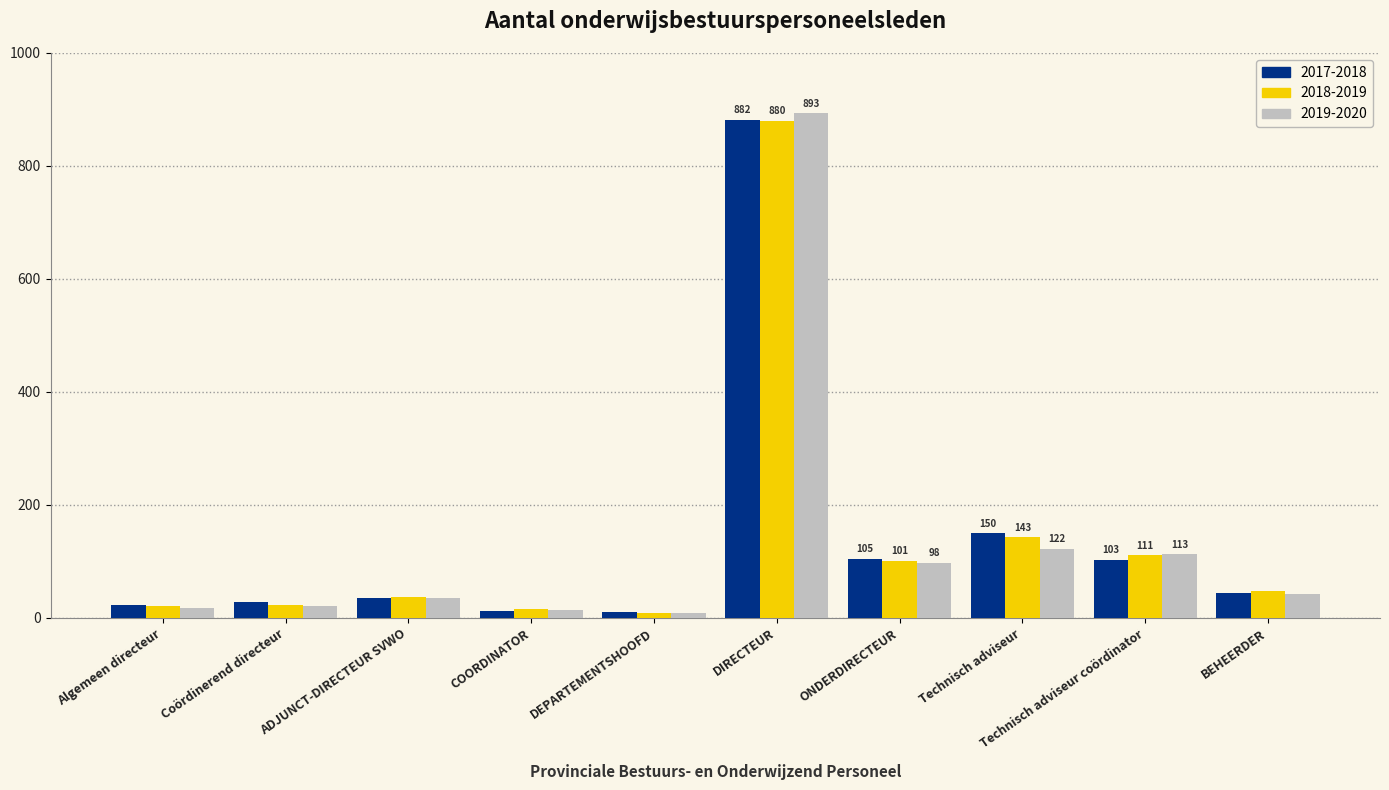

How many bars are there in each group?

3